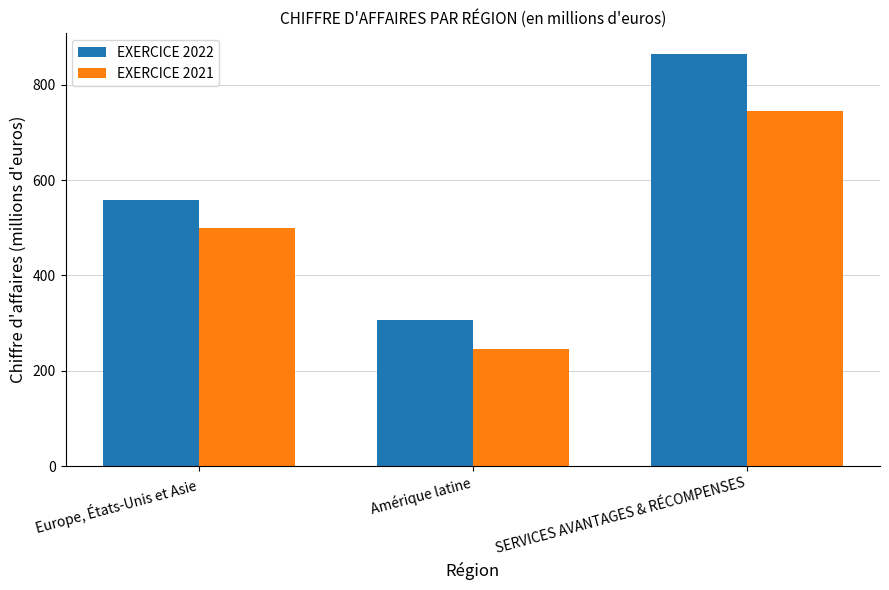

At which category is the sum across all series the highest?

SERVICES AVANTAGES & RÉCOMPENSES